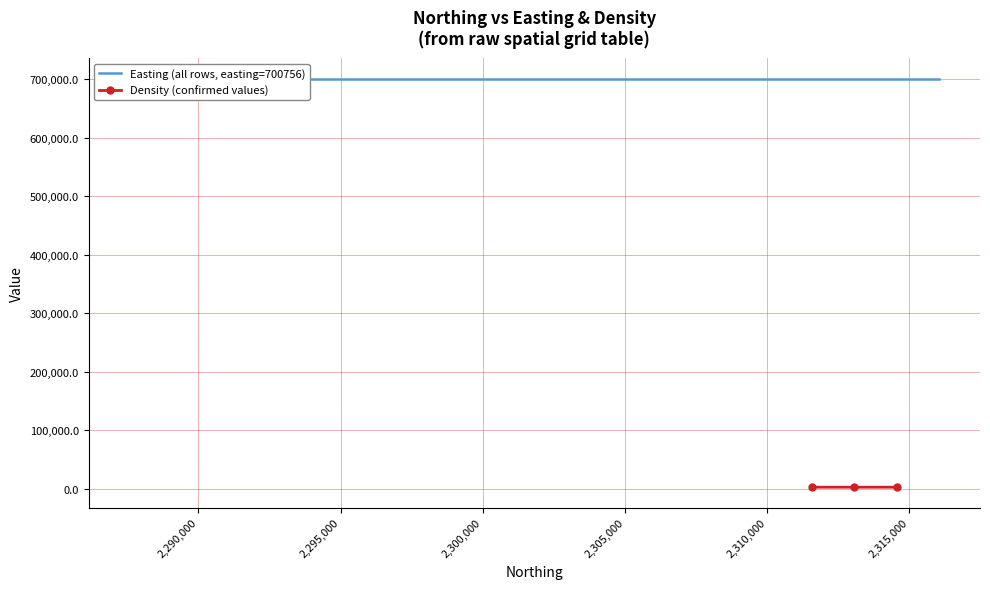

How many values in the Density (confirmed values) series are below 2625?

1